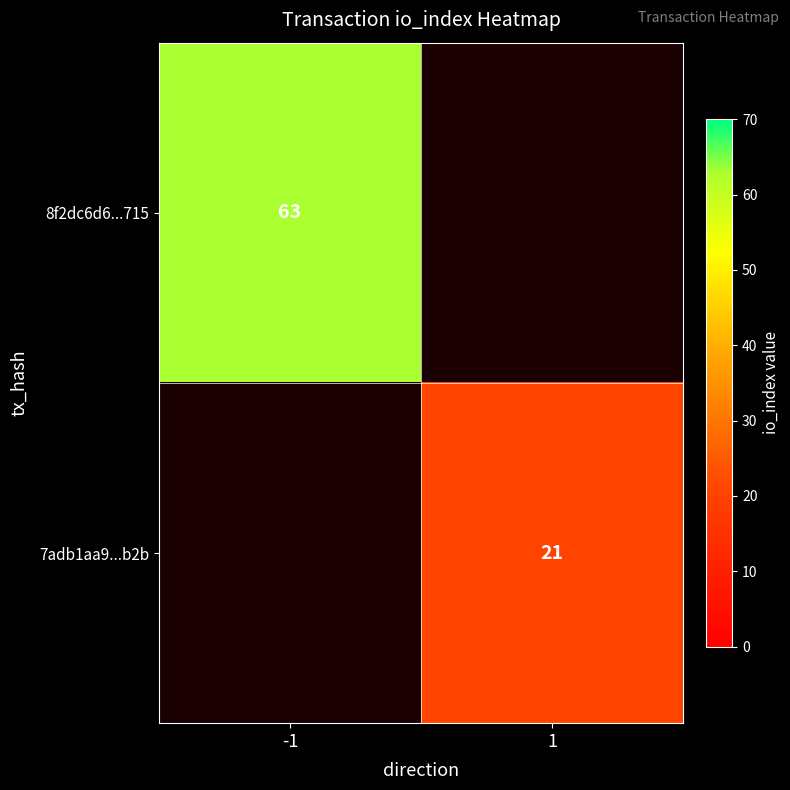

True or false: 8f2dc6d6...715 has a value of 93 at -1.

False